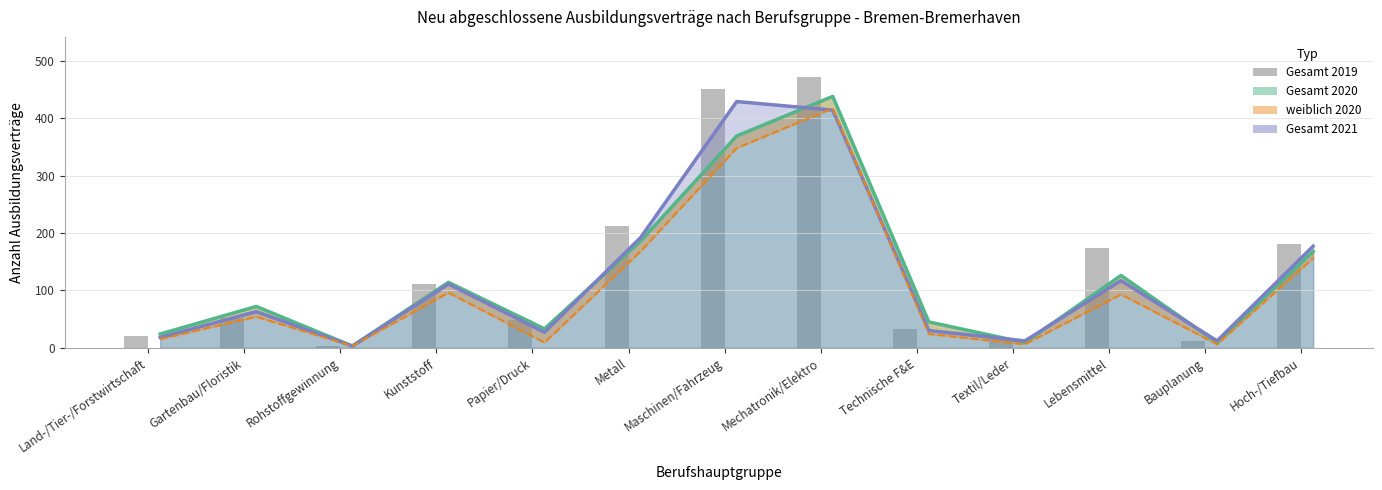

The chart shows a value of 12 at Bauplanung. True or false?

True